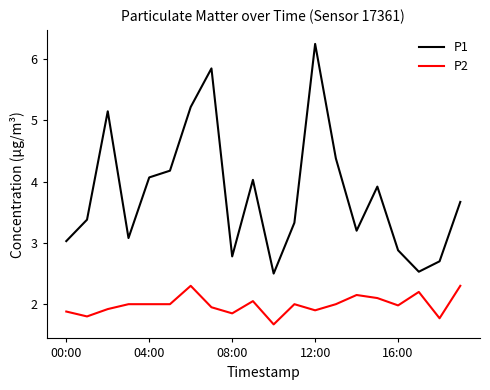

Which series has the largest range (max minus min)?

P1